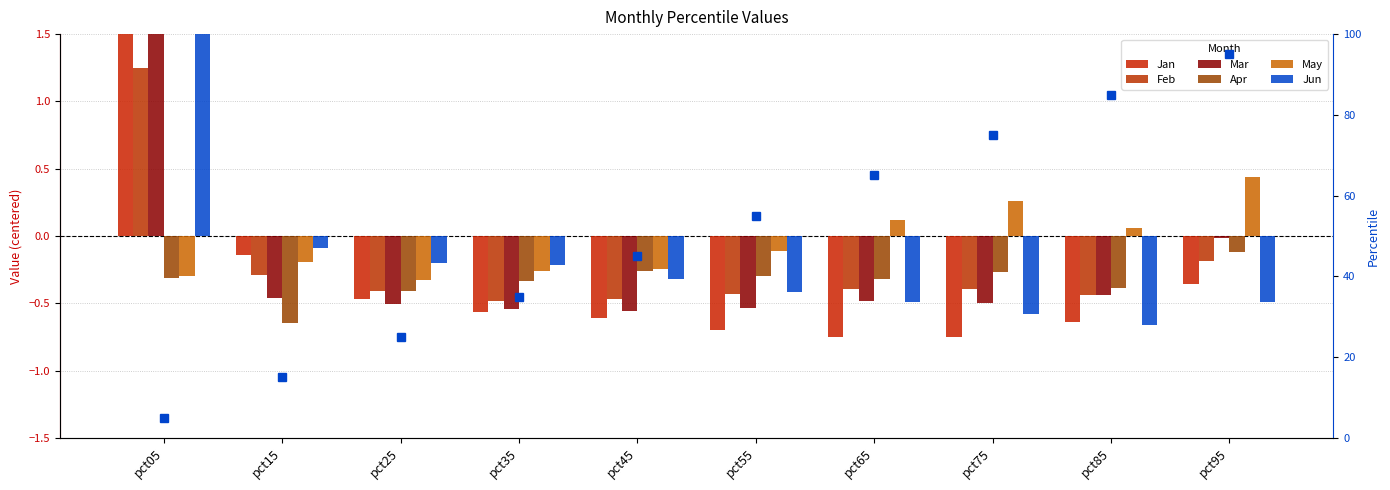

Reading left to right, extract all data points from this chart.

Jan: 1.9	-0.1	-0.5	-0.6	-0.6	-0.7	-0.7	-0.7	-0.6	-0.4
Feb: 1.2	-0.3	-0.4	-0.5	-0.5	-0.4	-0.4	-0.4	-0.4	-0.2
Mar: 1.6	-0.5	-0.5	-0.5	-0.6	-0.5	-0.5	-0.5	-0.4	-0.0
Apr: -0.3	-0.6	-0.4	-0.3	-0.3	-0.3	-0.3	-0.3	-0.4	-0.1
May: -0.3	-0.2	-0.3	-0.3	-0.2	-0.1	0.1	0.3	0.1	0.4
Jun: 2.5	-0.1	-0.2	-0.2	-0.3	-0.4	-0.5	-0.6	-0.7	-0.5